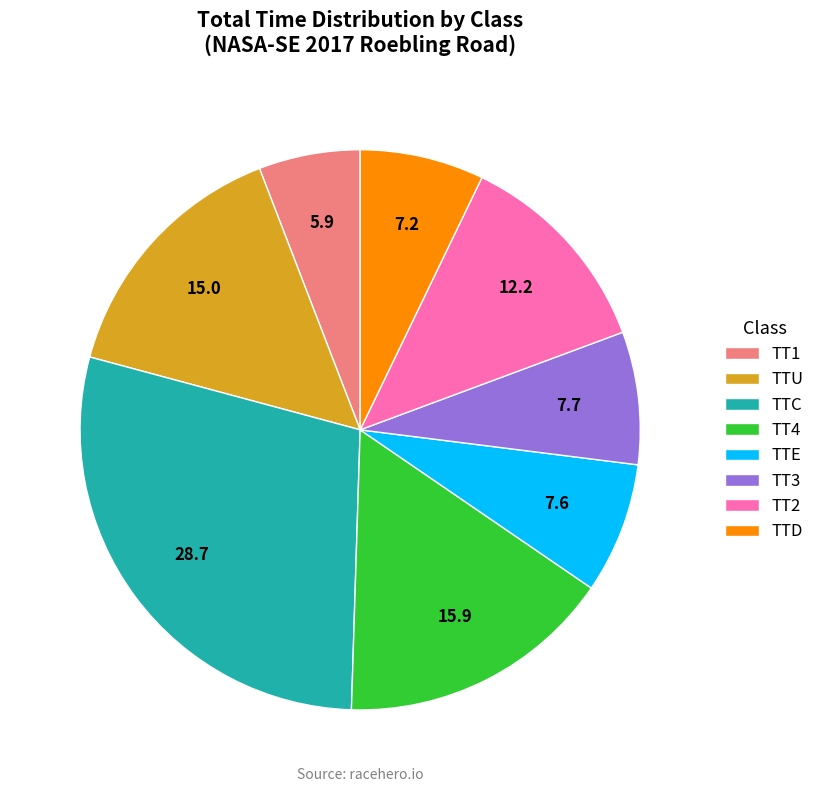

How many segments does this pie chart have?

8